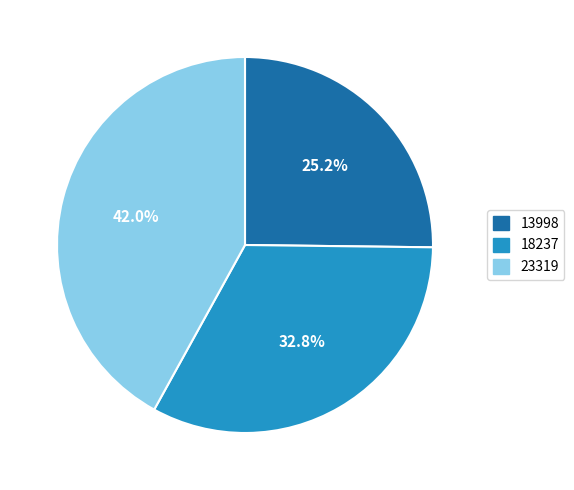

Is 18237 the majority of the pie?

No